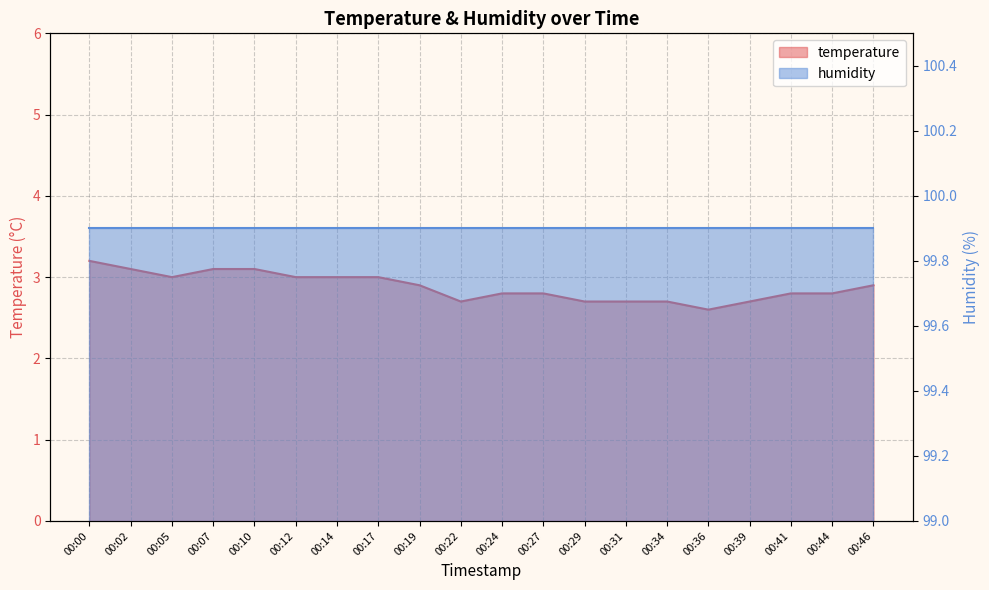

True or false: there are more than 2 points higher than both neighbors.

False